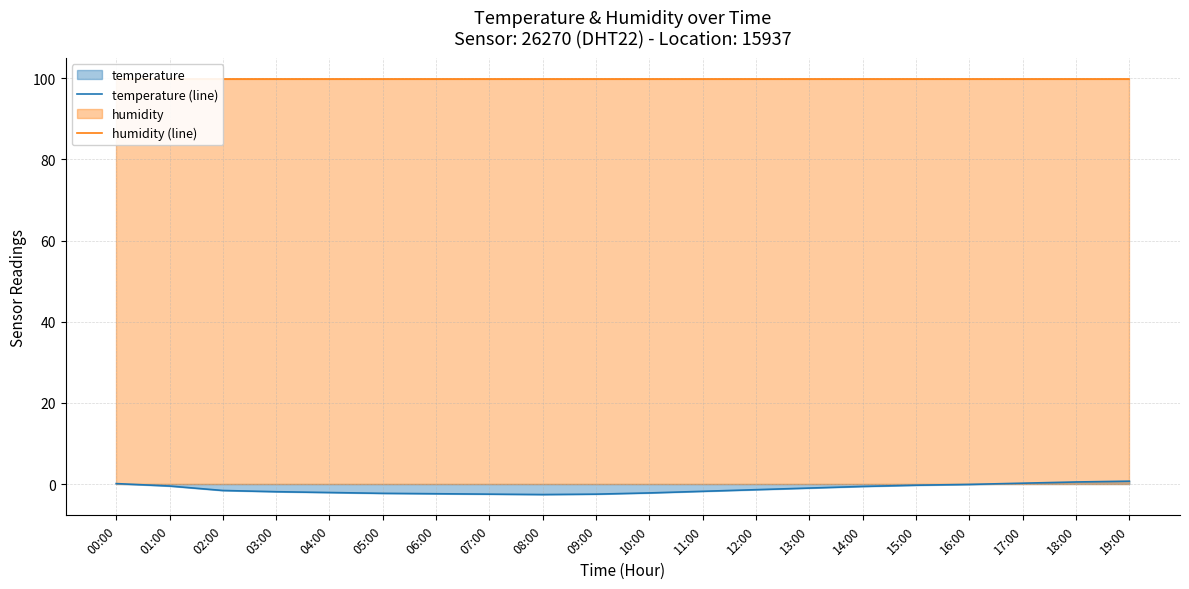

What is the label of the 2nd point from the left?

01:00